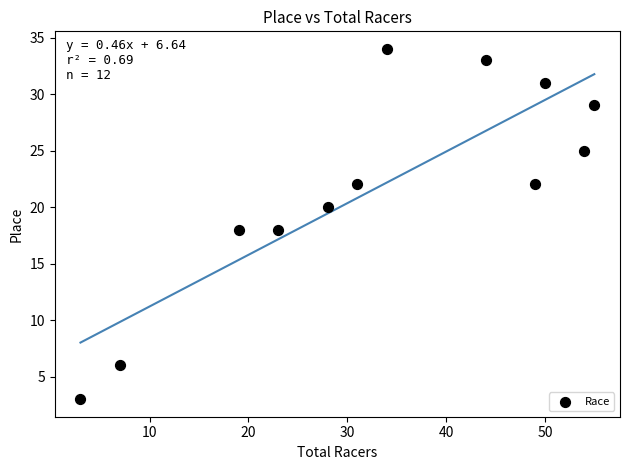

What is the range of X values (max minus min)?

52